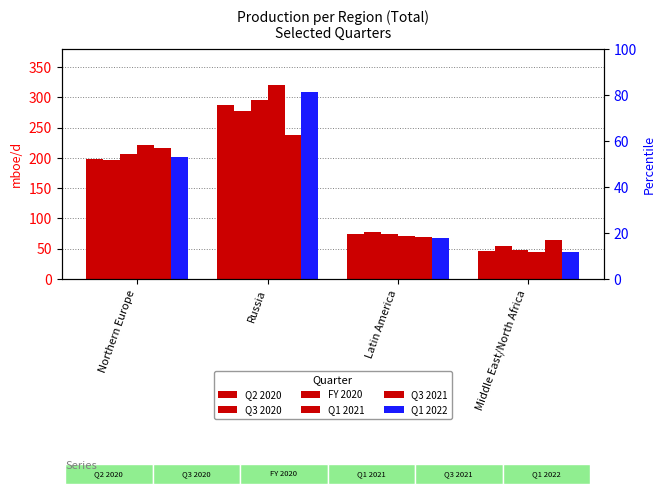

How many bars are there in total?

24